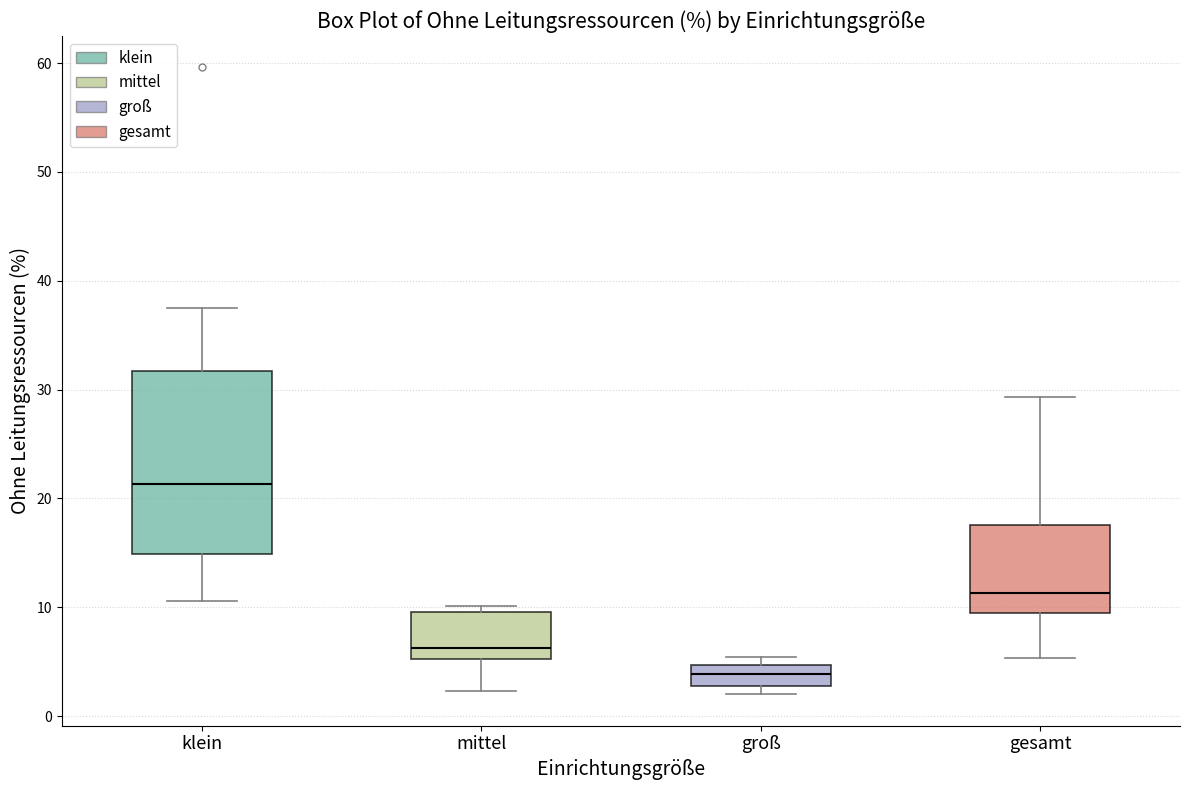

Reading left to right, transcribe this box plot: for each box, give where its median line is, the range the box spans, and where its two whiskers end, as read against the y-axis. The values are not printed on the chart, so give them approximately, as read against the axis.

klein: median 21, box 15 to 32, whiskers 11 to 38
mittel: median 6, box 5 to 10, whiskers 2 to 10 (just above the box's upper edge)
groß: median 4, box 3 to 5, whiskers 2 to 5 (just above the box's upper edge)
gesamt: median 11, box 9 to 18, whiskers 5 to 29